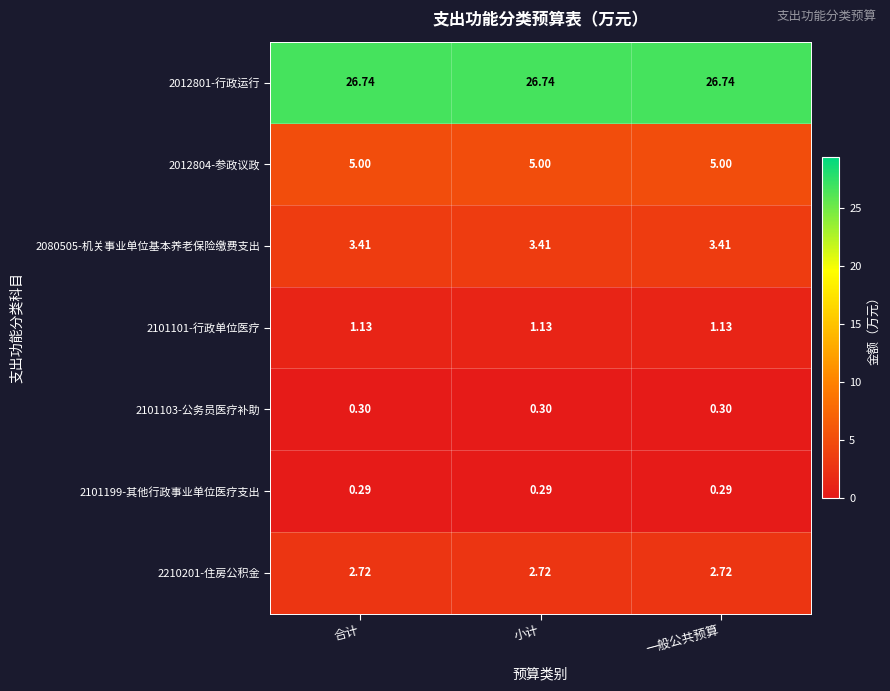

Is the value of 2101103-公务员医疗补助 at 小计 greater than the value of 2210201-住房公积金 at 合计?

No